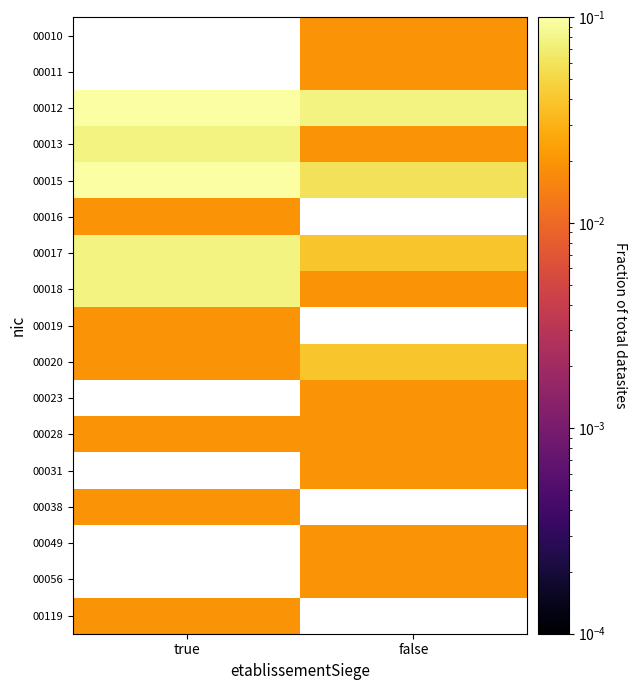

The 00012 series shows 0.1 at true. True or false?

False